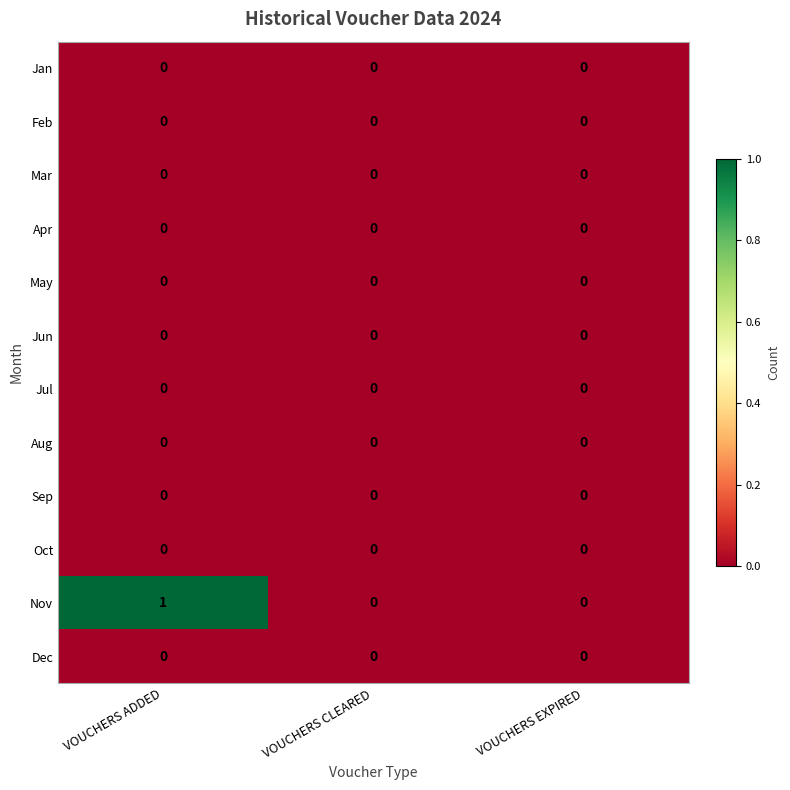

Between VOUCHERS ADDED and VOUCHERS CLEARED, which series saw the biggest shift?

Nov